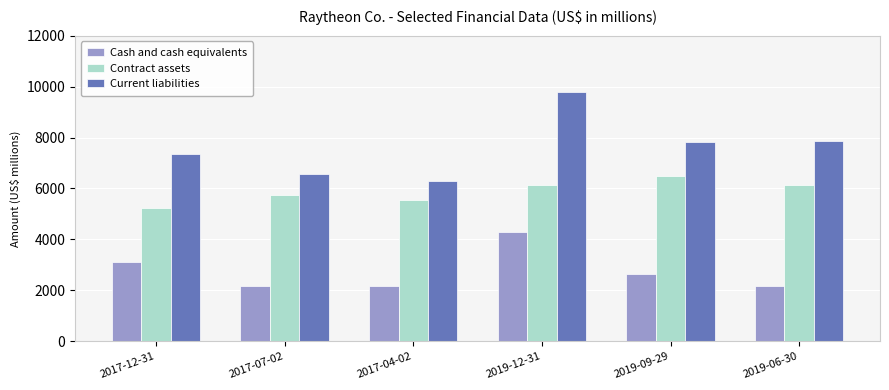

The Contract assets series shows 8447 at 2017-12-31. True or false?

False